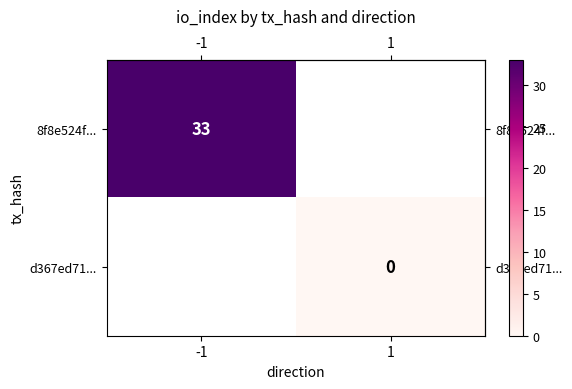

At which category does the chart reach its minimum across all series?

1